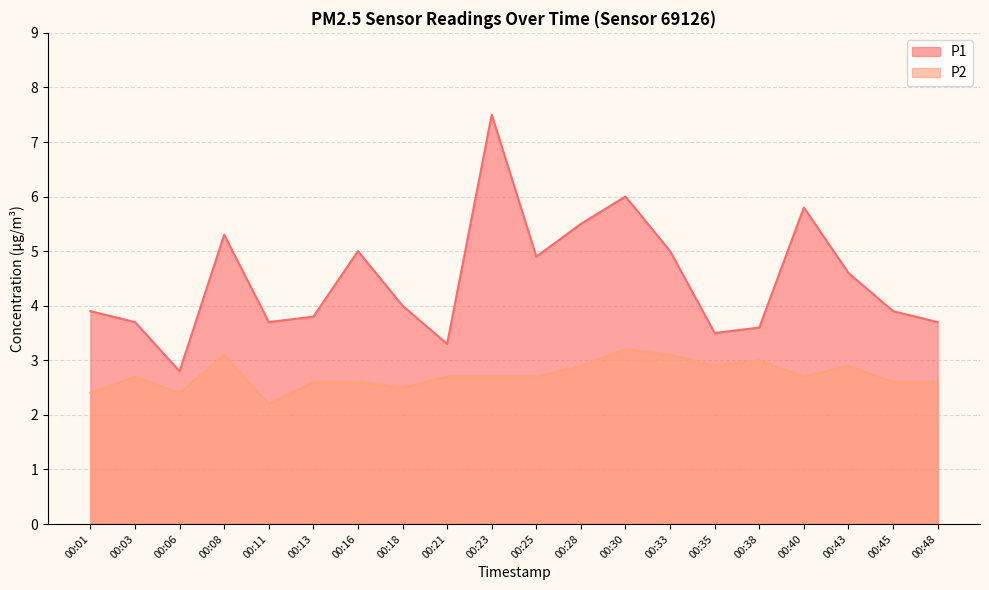

What is the approximate value of P2 at 00:35?

2.9